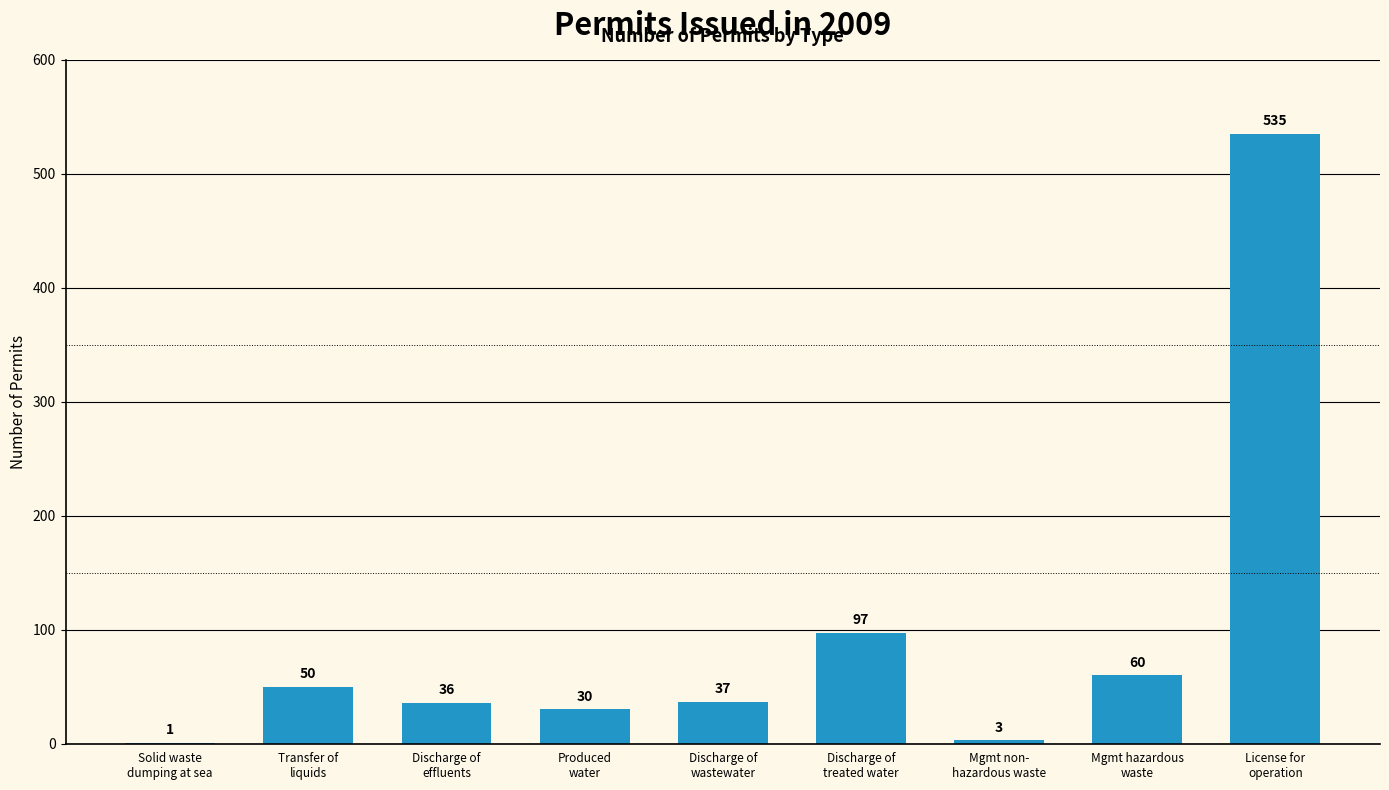

What is the greatest value displayed?

535